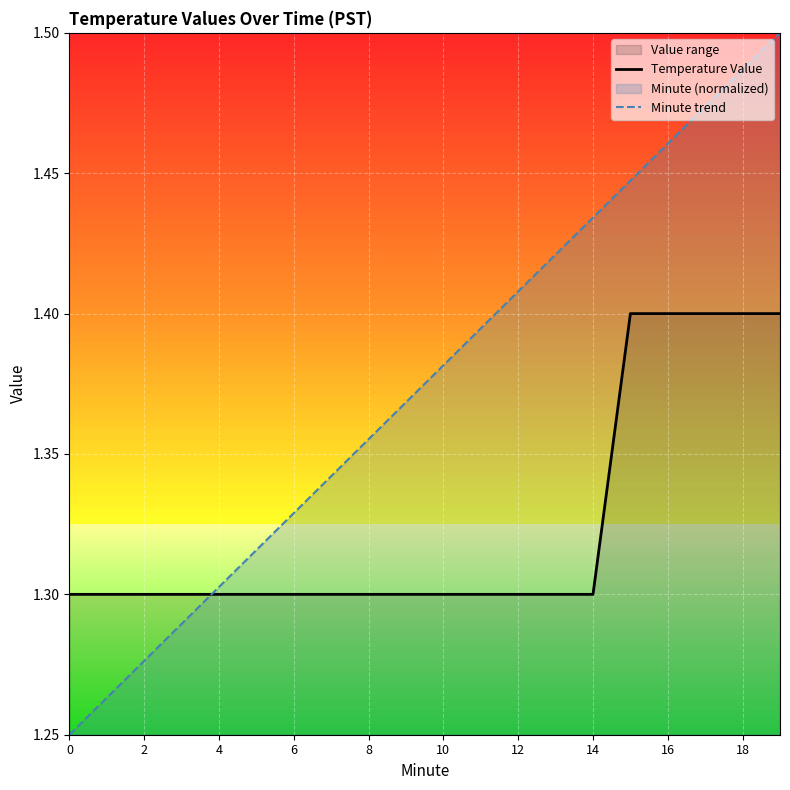

Which series has the largest range (max minus min)?

Minute trend